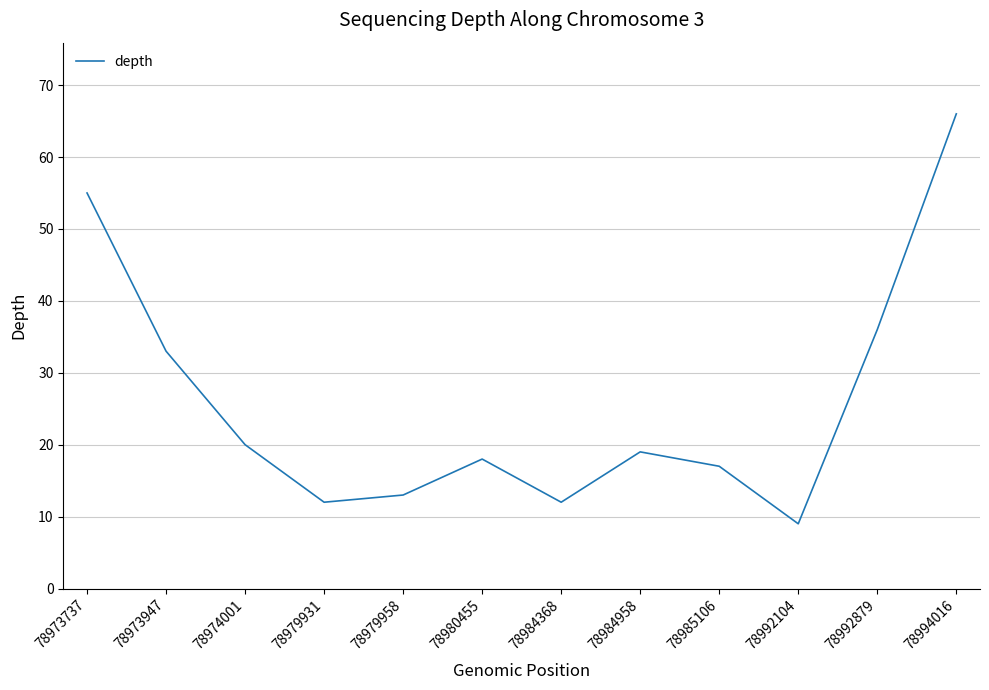

The chart shows a value of 9 at 78992104. True or false?

True